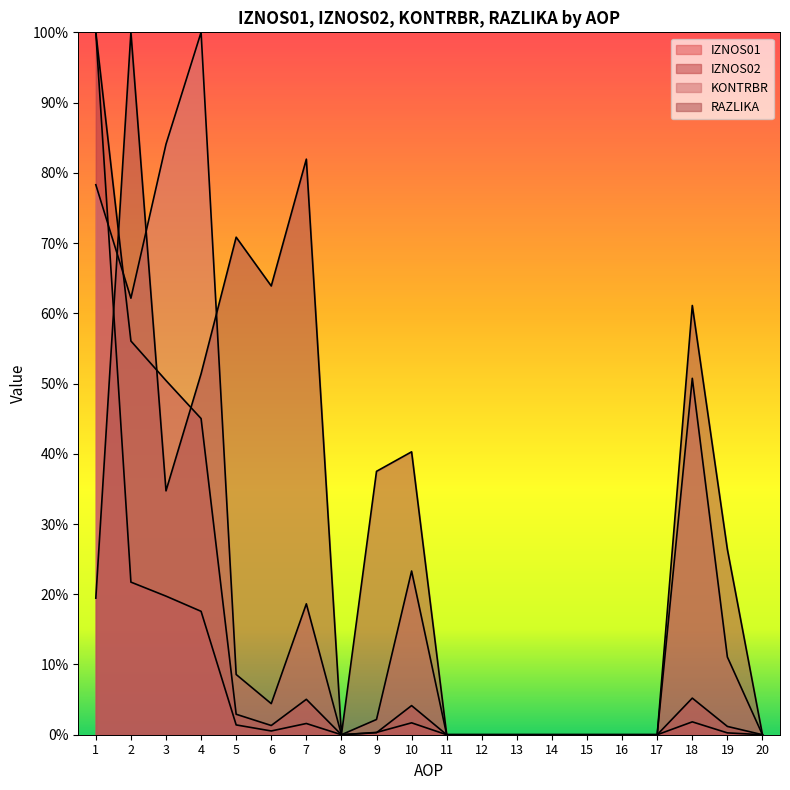

What are all the series names shown in the legend?

IZNOS01, IZNOS02, KONTRBR, RAZLIKA